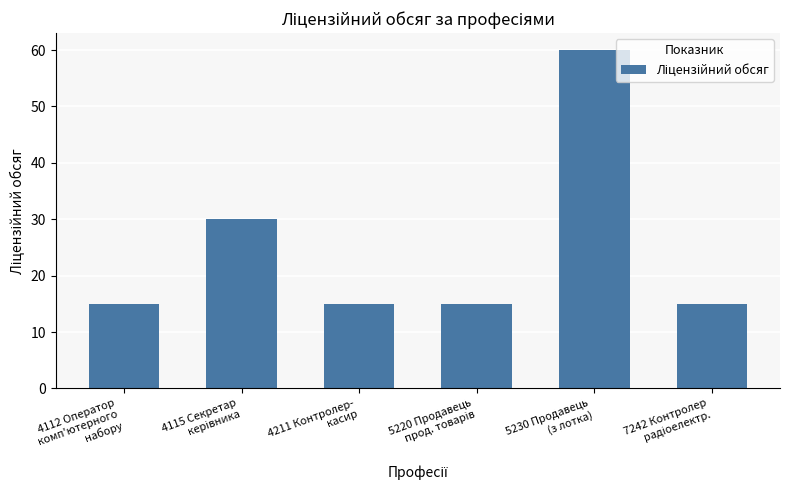

The chart shows a value of 37 at 5230 Продавець
(з лотка). True or false?

False